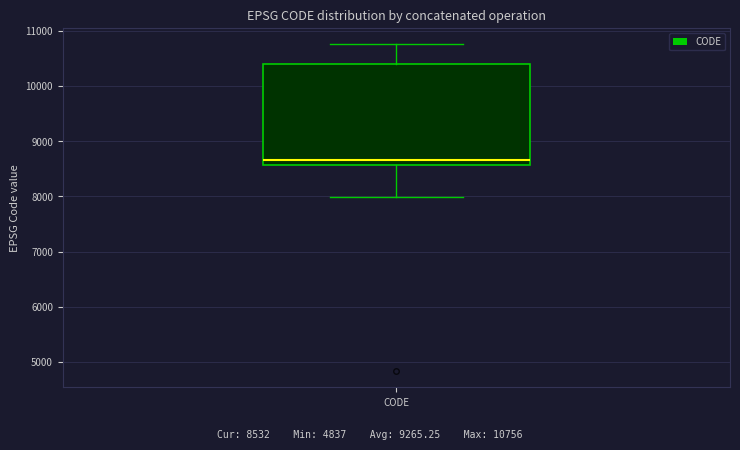

Transcribe this box plot: give where the median line is, the range the box spans, and where the two whiskers end, as read against the y-axis. The values are not printed on the chart, so give them approximately, as read against the axis.

median 8700, box 8600 to 10400, whiskers 8000 to 10800